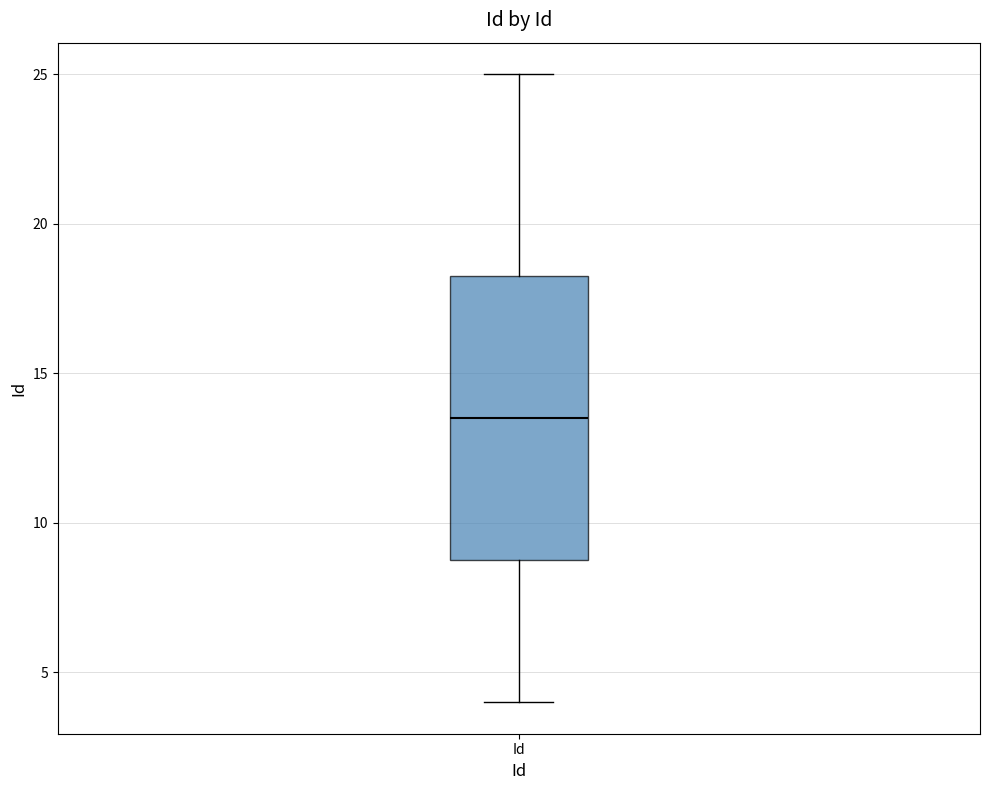

Transcribe this box plot: give where the median line is, the range the box spans, and where the two whiskers end, as read against the y-axis. The values are not printed on the chart, so give them approximately, as read against the axis.

median 13.5, box 9.0 to 18.5, whiskers 4.0 to 25.0